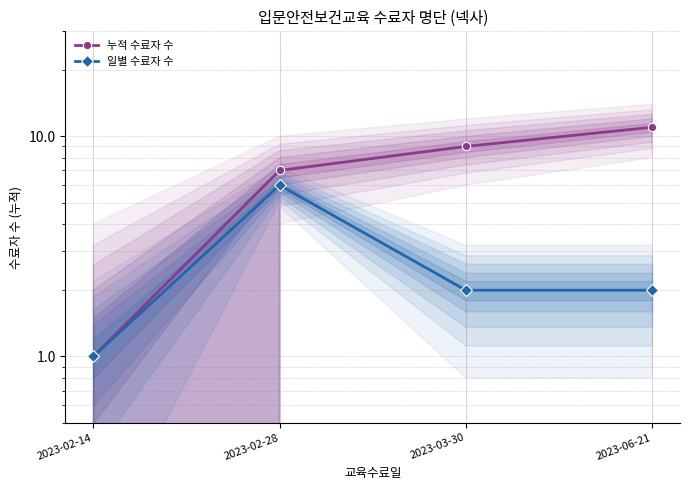

At which label does 일별 수료자 수 first exceed 2?

2023-02-28